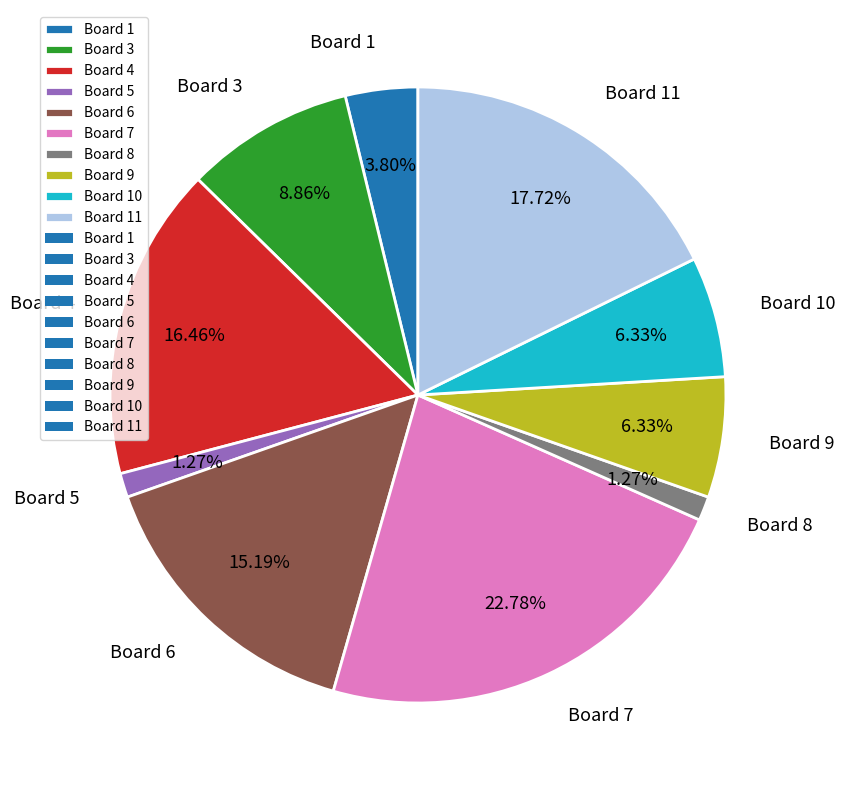

What is the ratio of the value at Board 6 to the value at Board 10?

2.4